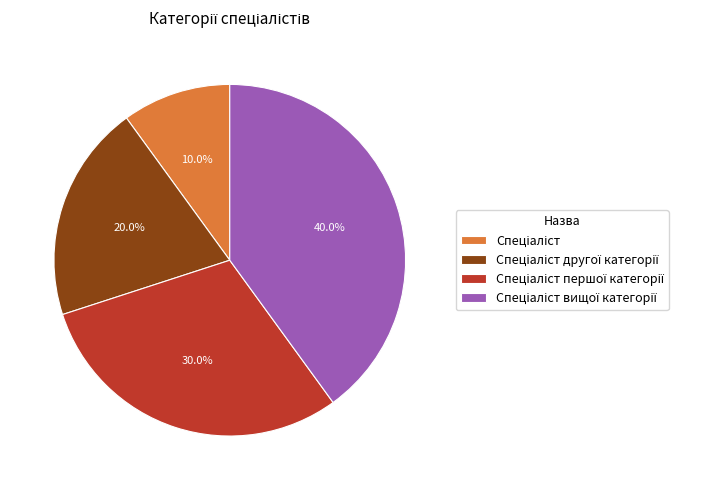

Is there any slice that represents more than half of the pie?

No